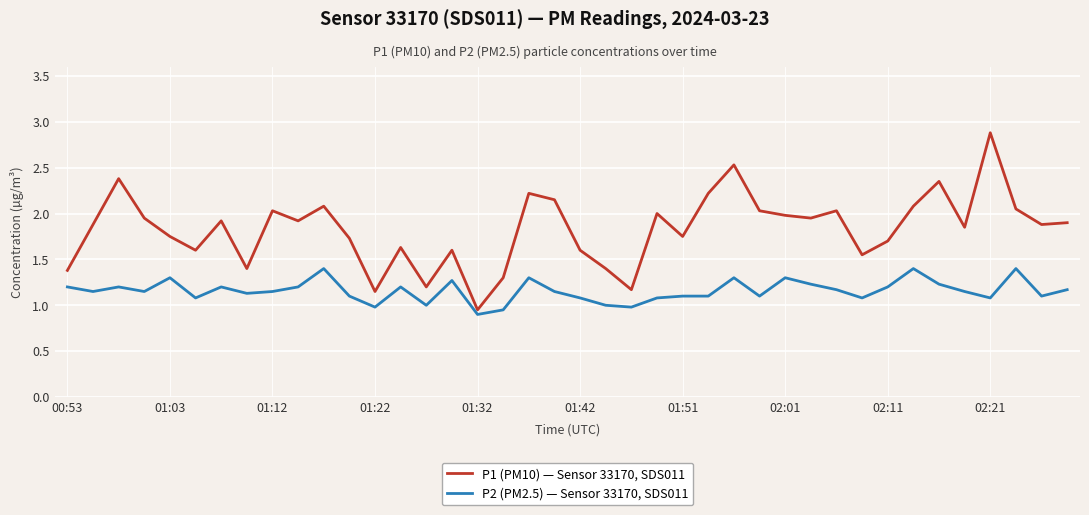

What are all the series names shown in the legend?

P1 (PM10) — Sensor 33170, SDS011, P2 (PM2.5) — Sensor 33170, SDS011